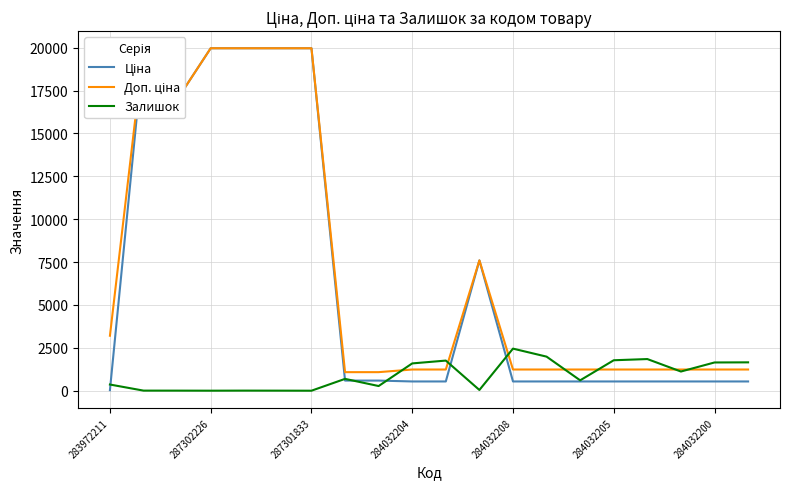

What is the approximate value of Залишок at 7?

690.0